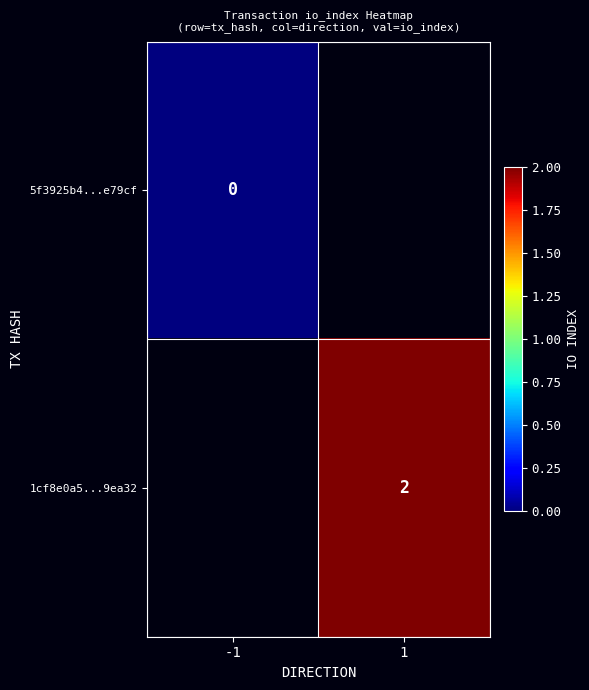

True or false: 1cf8e0a5...9ea32 has a value of 2 at 1.

True